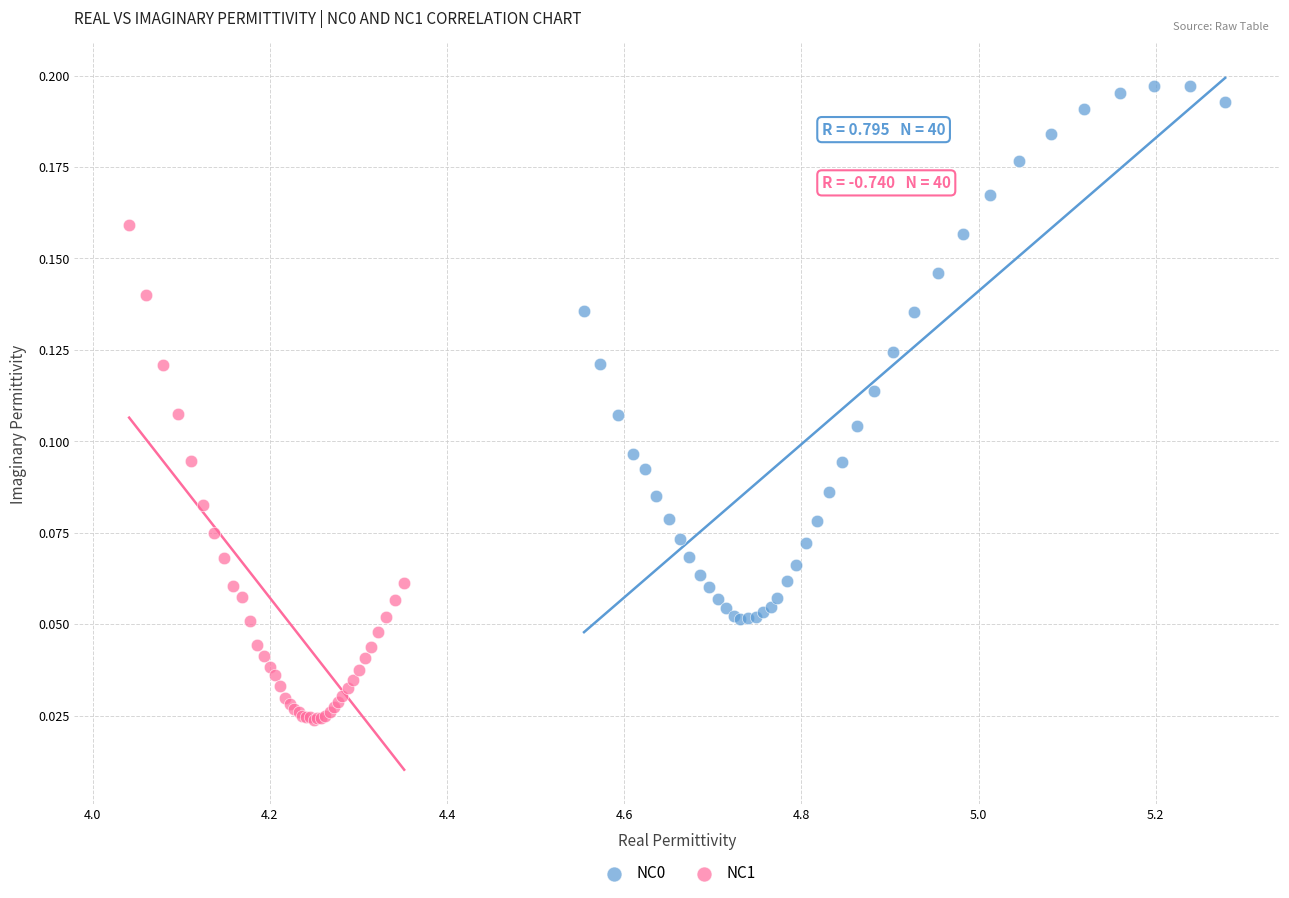

Which series reaches the minimum Y coordinate?

NC1